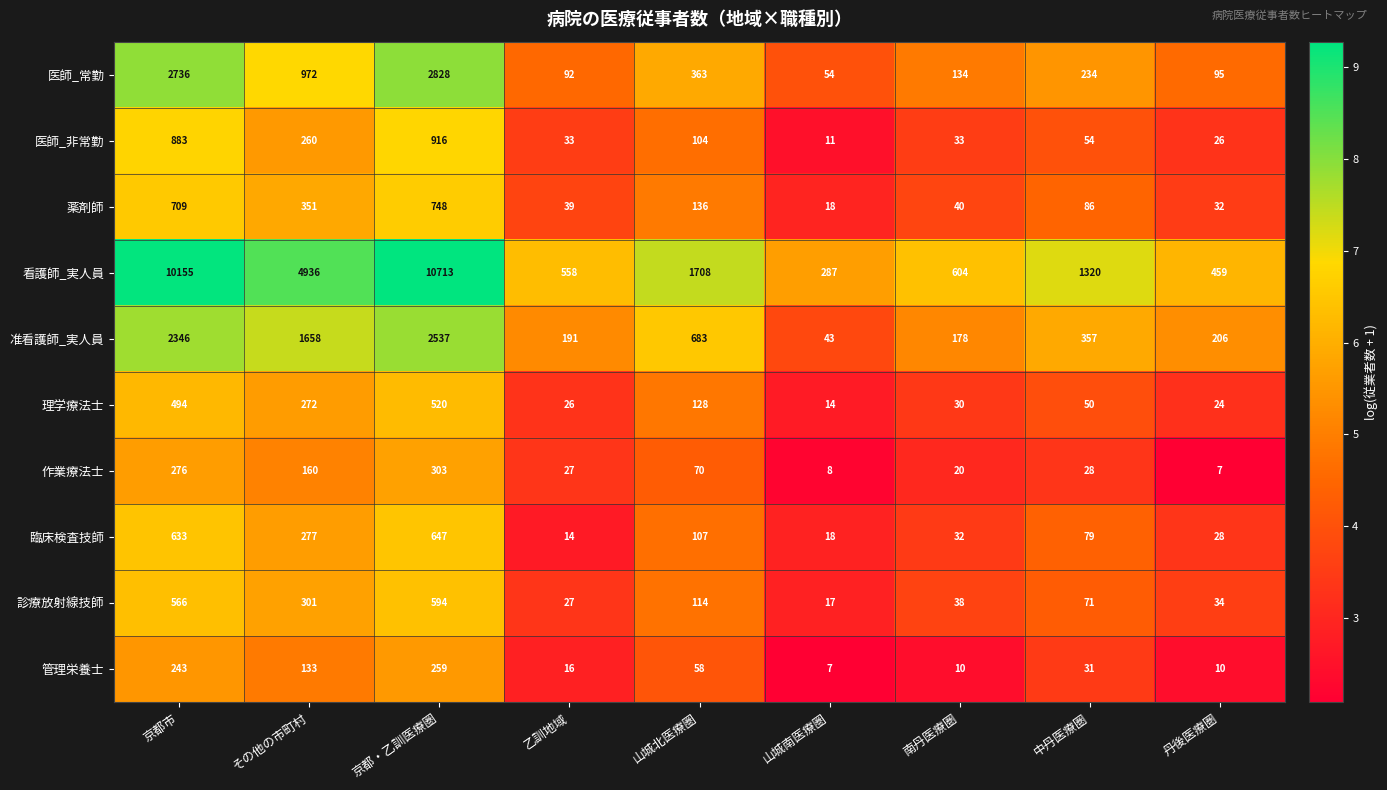

What is the difference between the 診療放射線技師 values at 丹後医療圏 and 山城北医療圏?

80